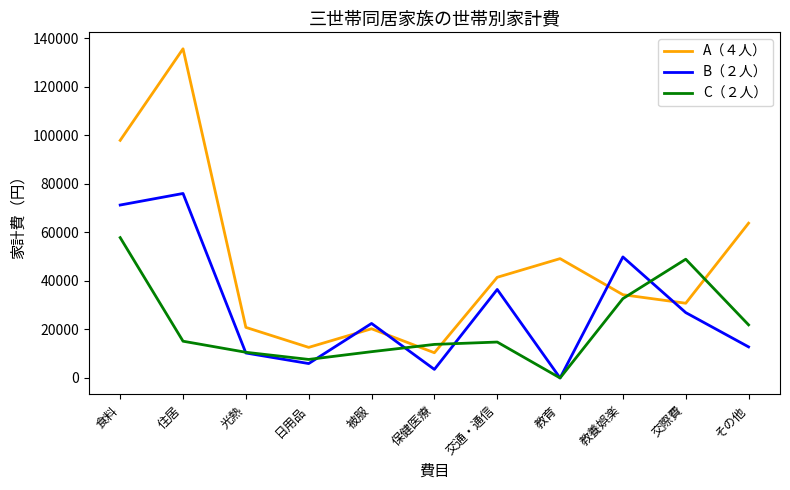

True or false: C（２人） and A（４人） cross at least once.

True